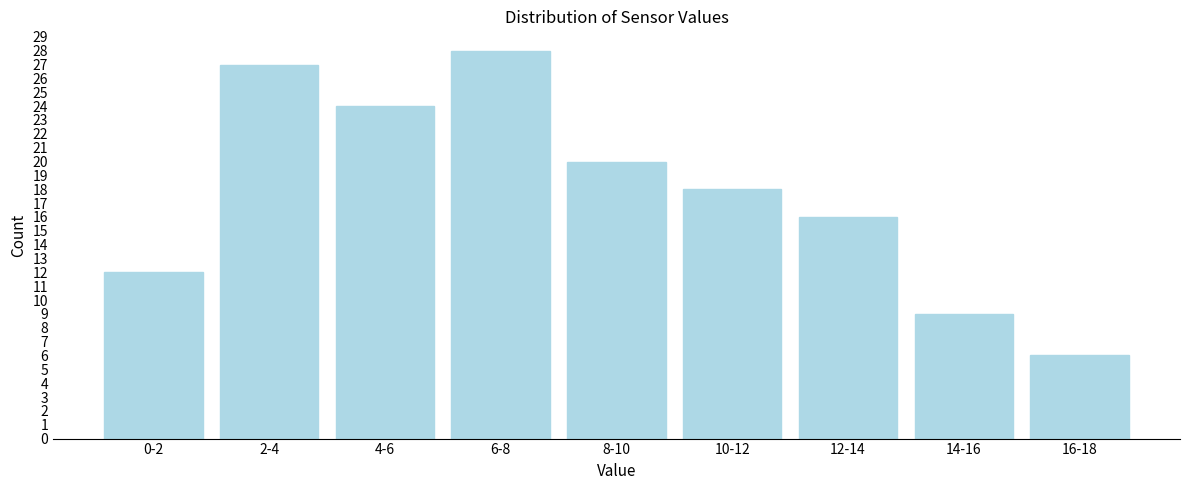

Reading left to right, list all the values displayed in this chart.

12	27	24	28	20	18	16	9	6